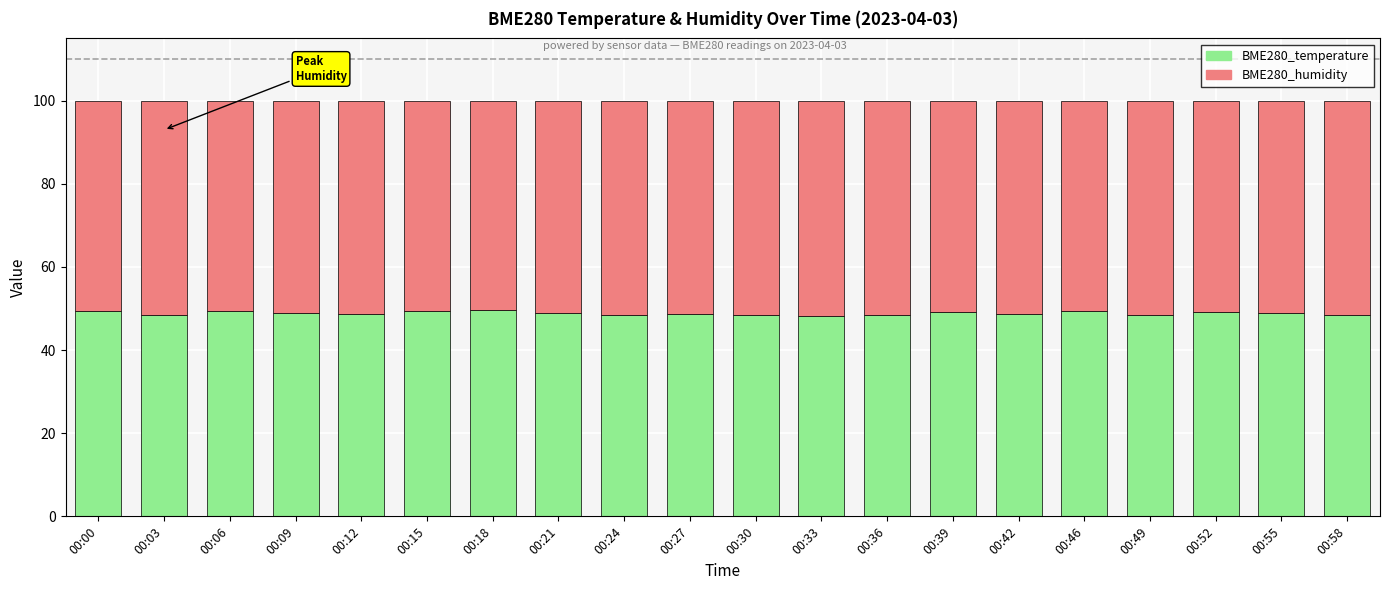

What is the total value across all series at 00:52?

100.0